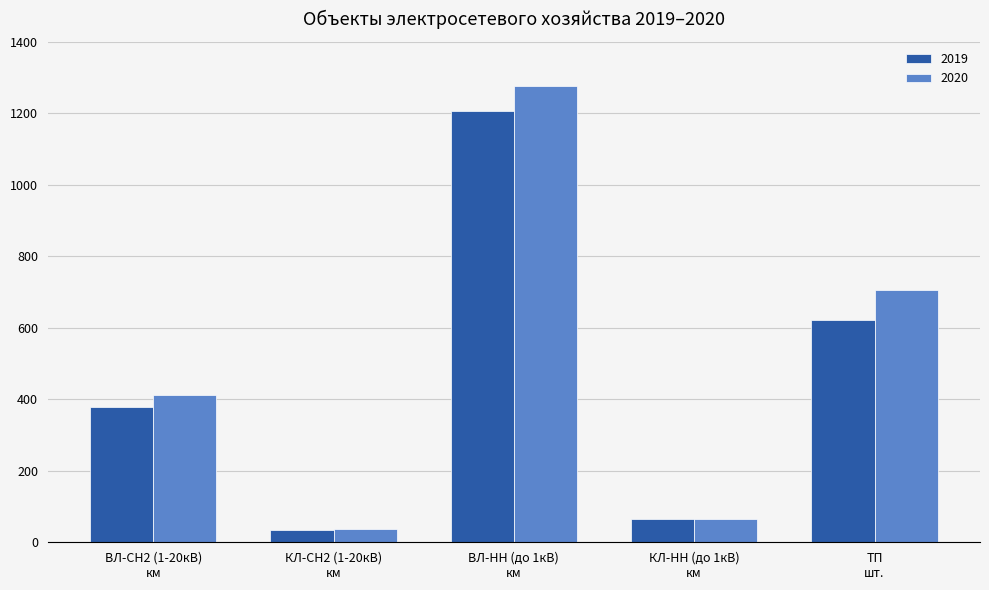

What is the average value of the 2020 series?

499.4